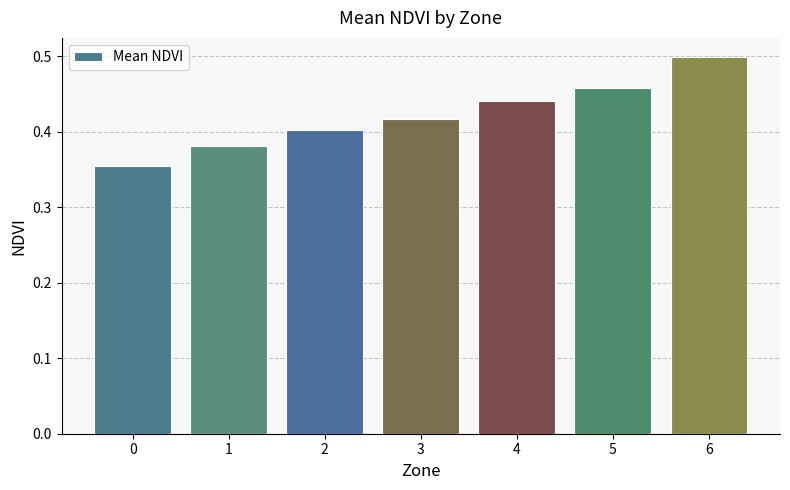

What is the difference between the maximum and minimum values?

0.1